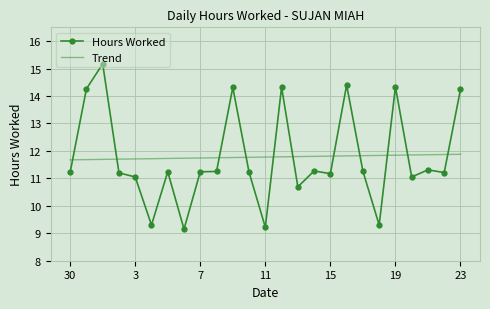

How many values in the Hours Worked series exceed 11?

20